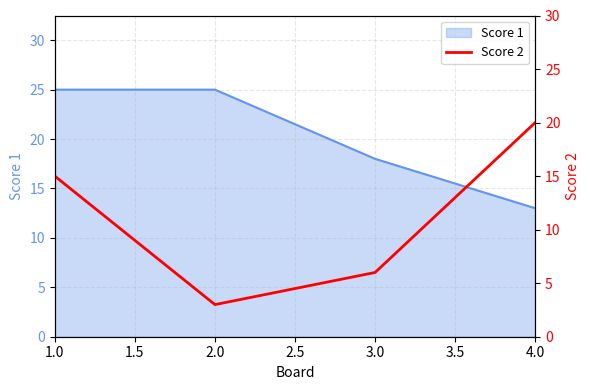

The value of Score 1 at 1.0 is 25. True or false?

True